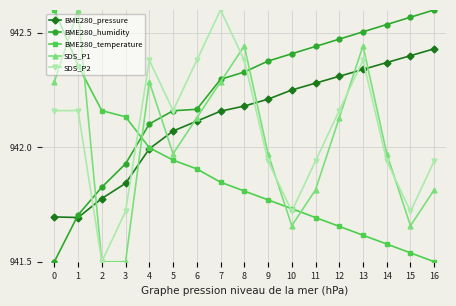

Does the chart have visible grid lines?

Yes